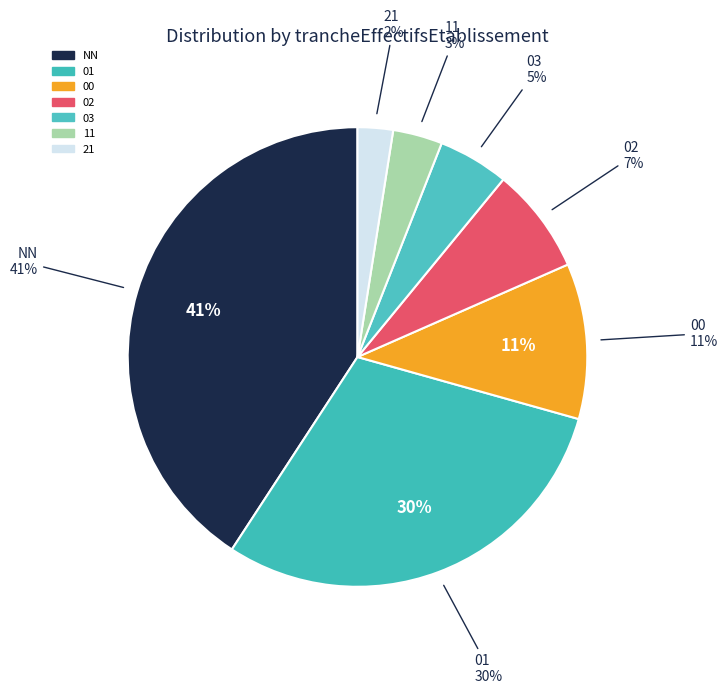

How many segments does this pie chart have?

7